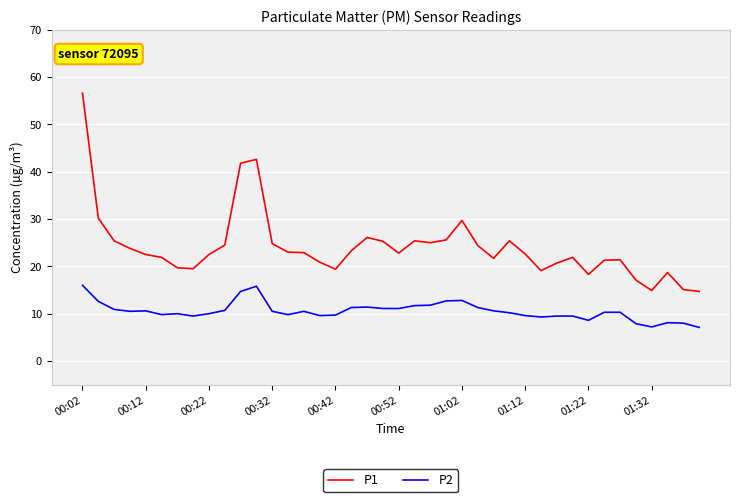

Which series has the largest range (max minus min)?

P1